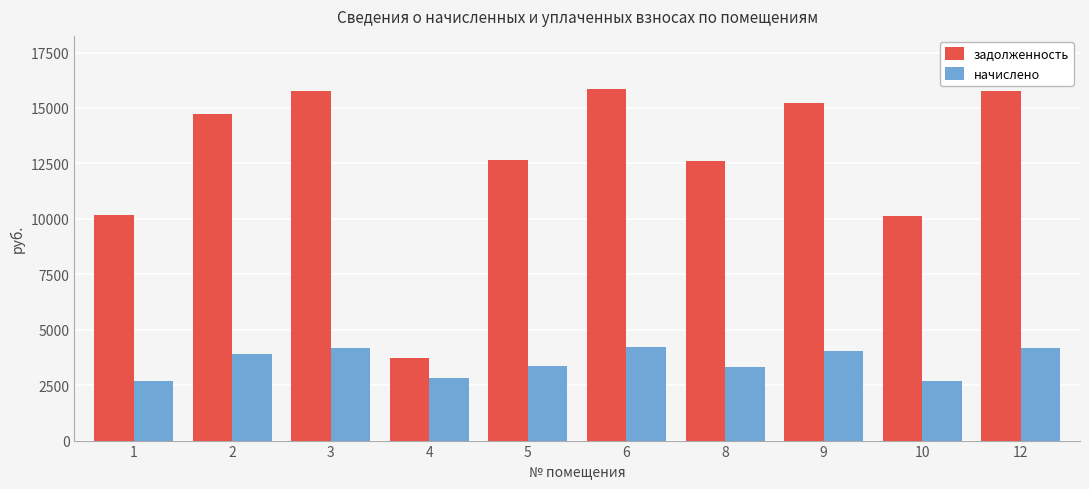

How many categories are shown in the chart?

10